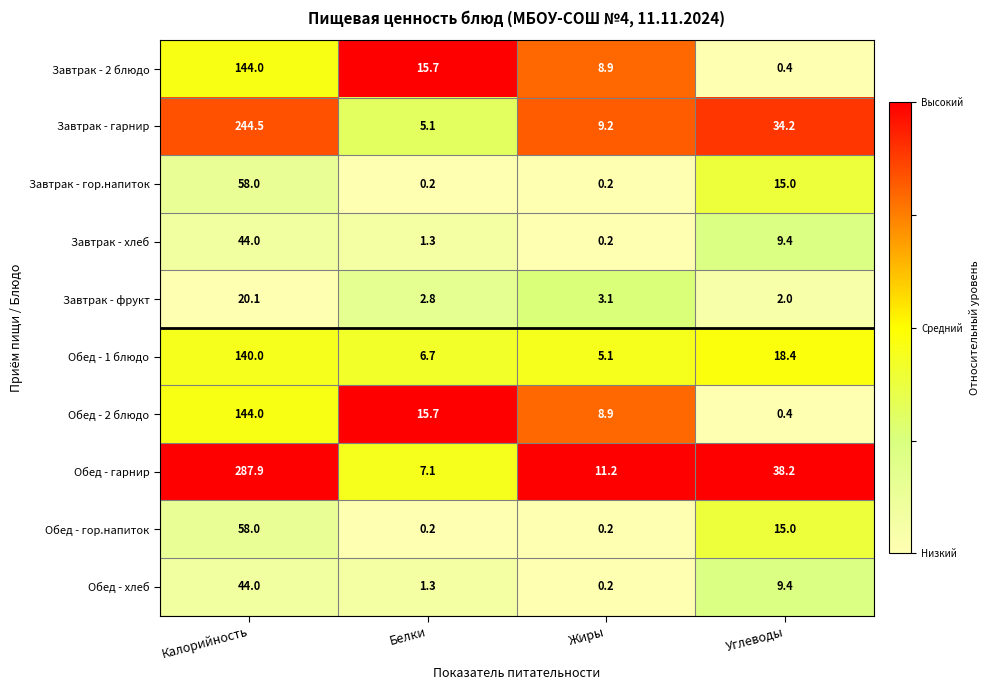

Rank the categories by Обед - хлеб value from highest to lowest.

Калорийность, Углеводы, Белки, Жиры